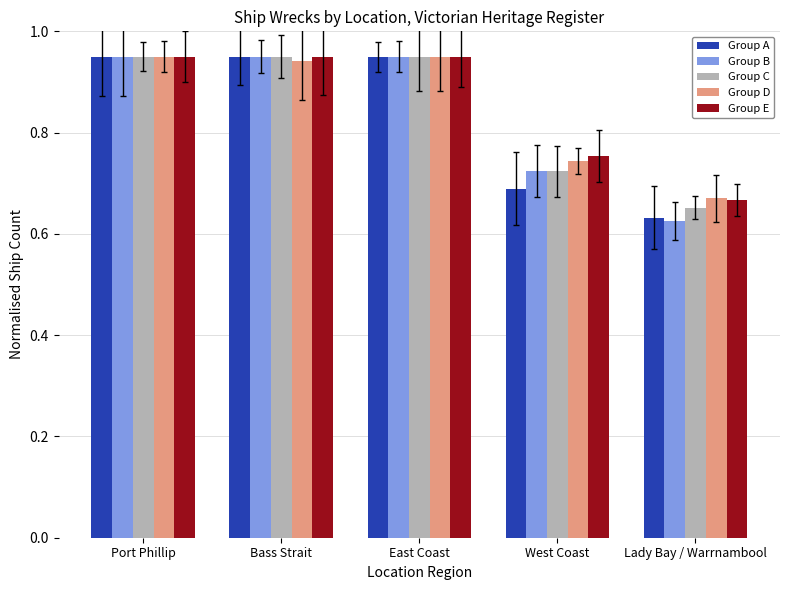

Which category has the lowest value across all series?

Lady Bay / Warrnambool